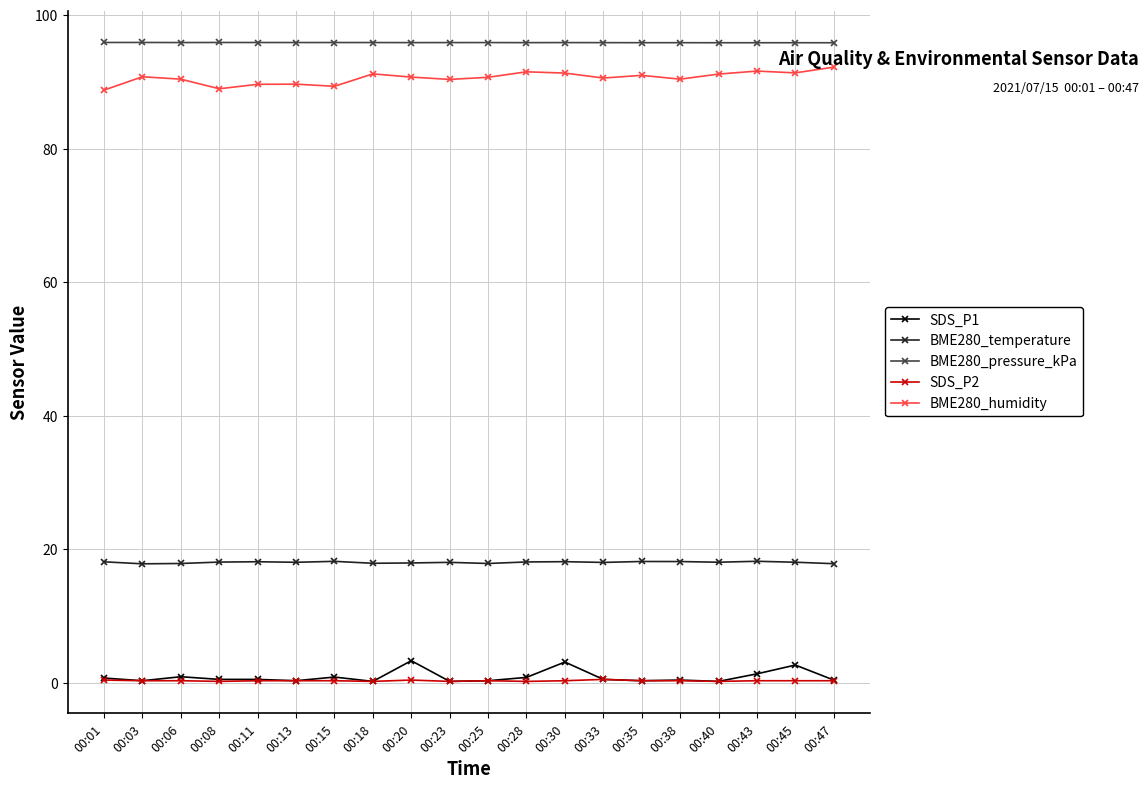

In BME280_humidity, how many points are higher than both neighbors (excluding endpoints)?

6